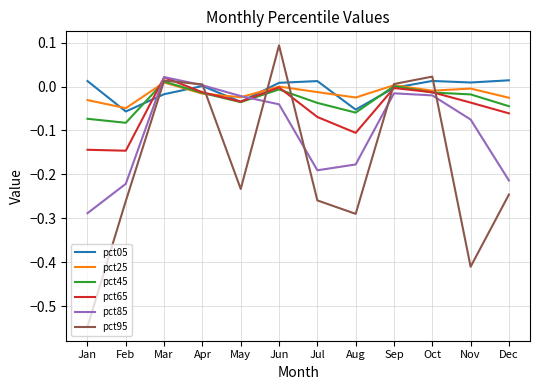

The value of pct65 at Oct is -0.0. True or false?

True